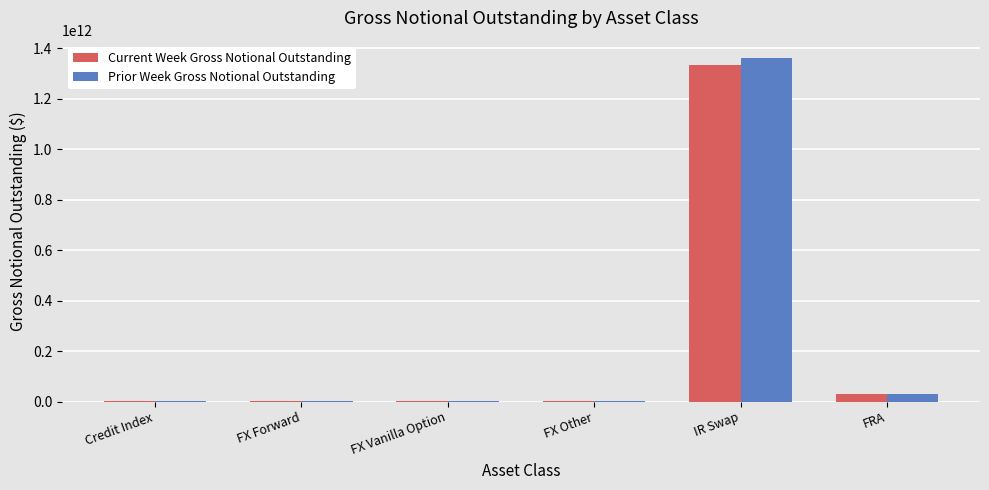

Does the chart contain stacked bars?

No